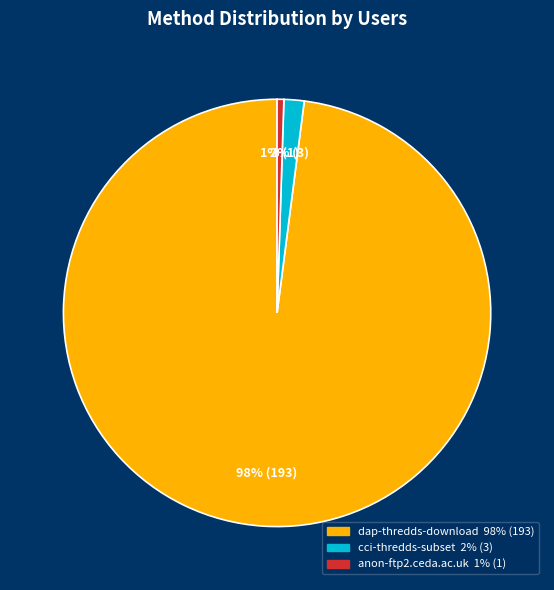

True or false: cci-thredds-subset accounts for 15% of the total.

False